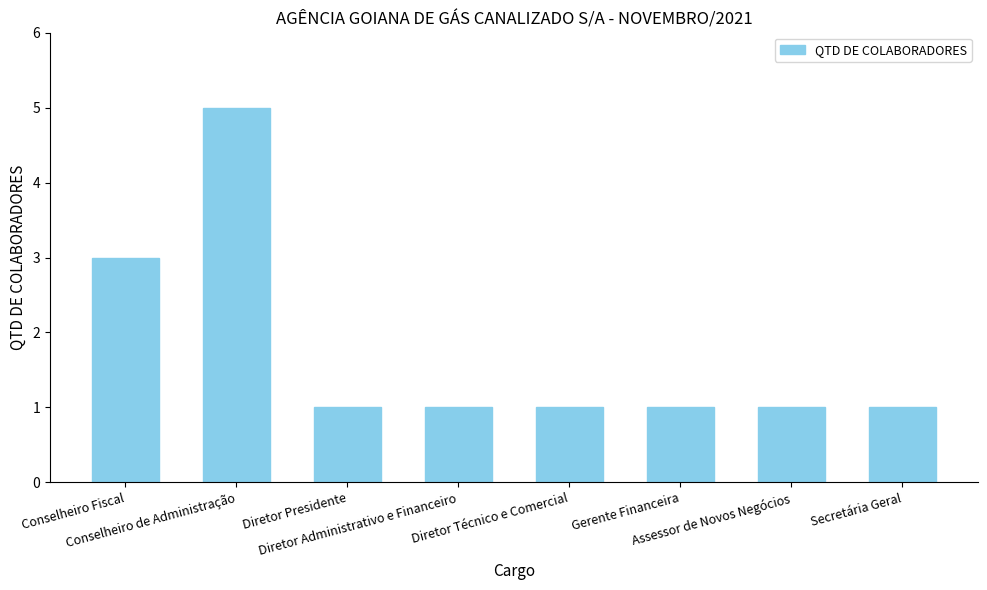

Are the bars horizontal?

No